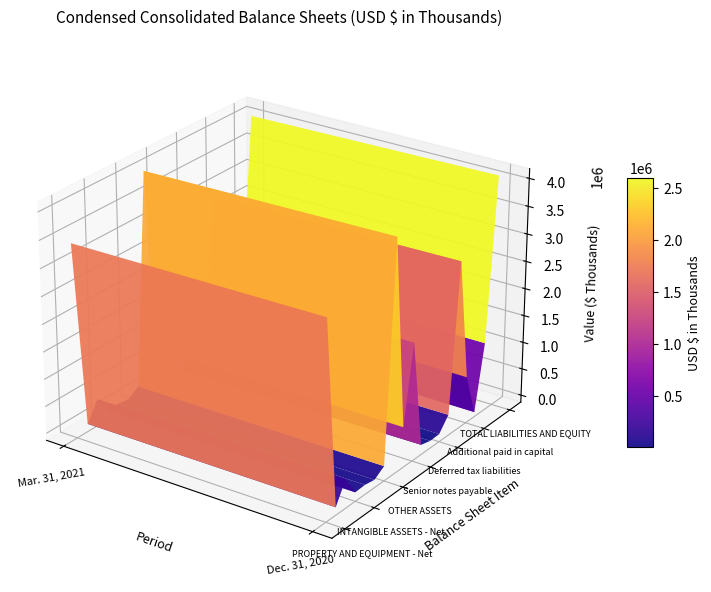

How many categories are shown in the chart?

2